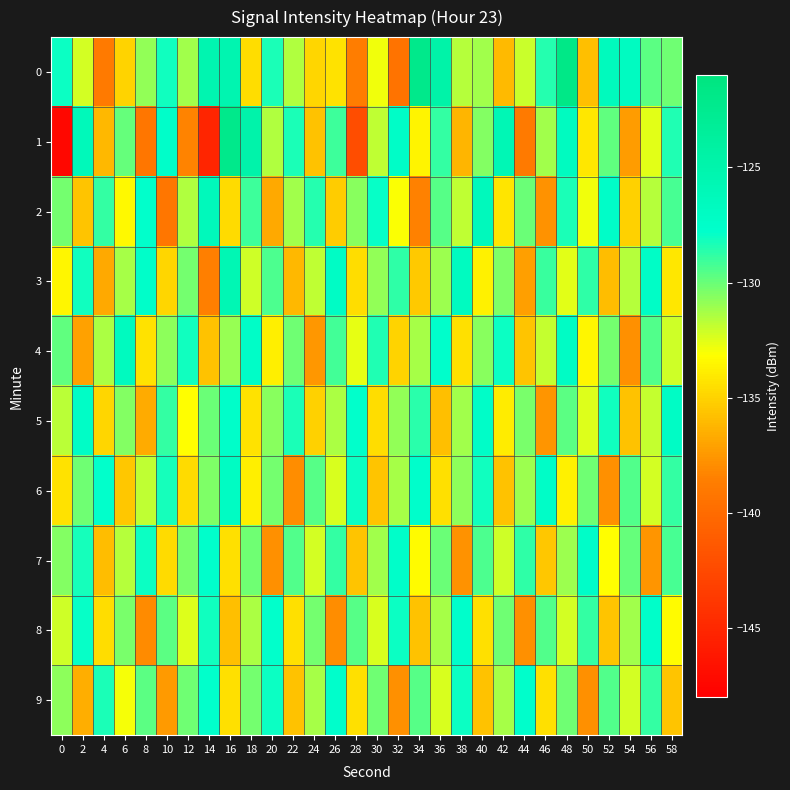

Which has a higher value, 22 or 46?

46